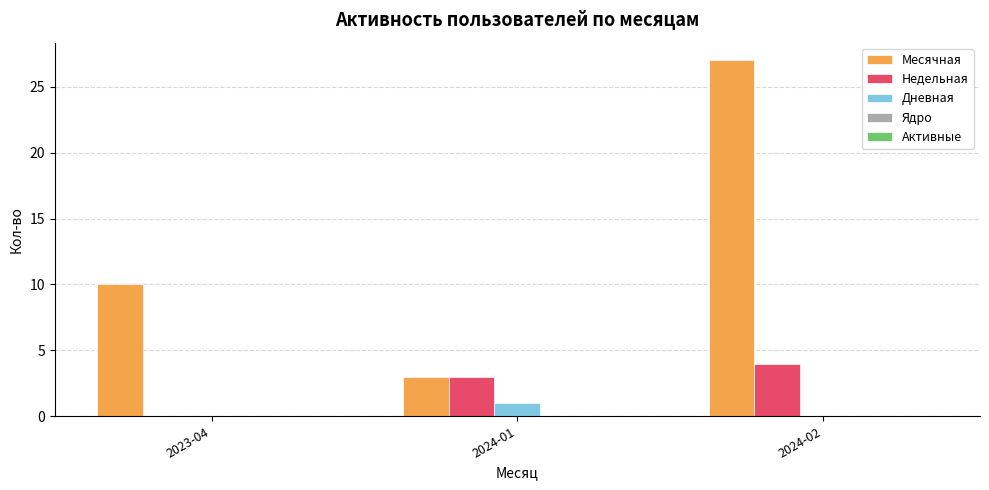

Which series has the widest spread of values?

Месячная